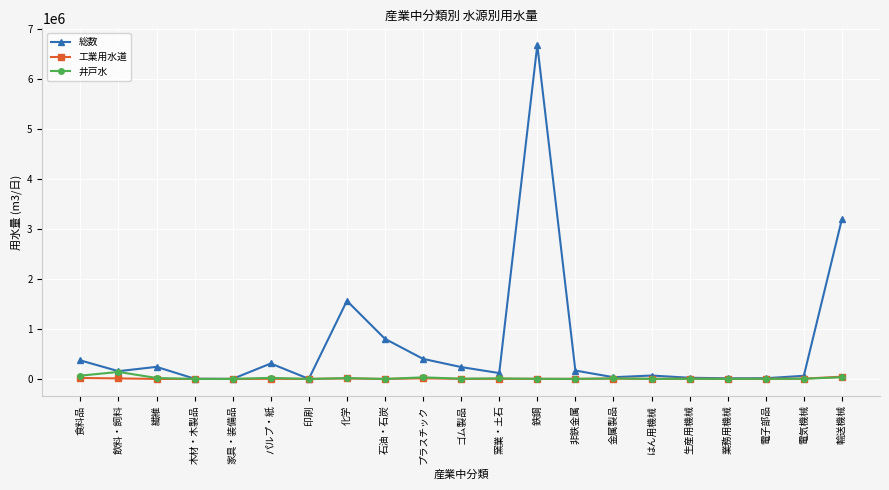

At which category is the sum across all series the highest?

鉄鋼